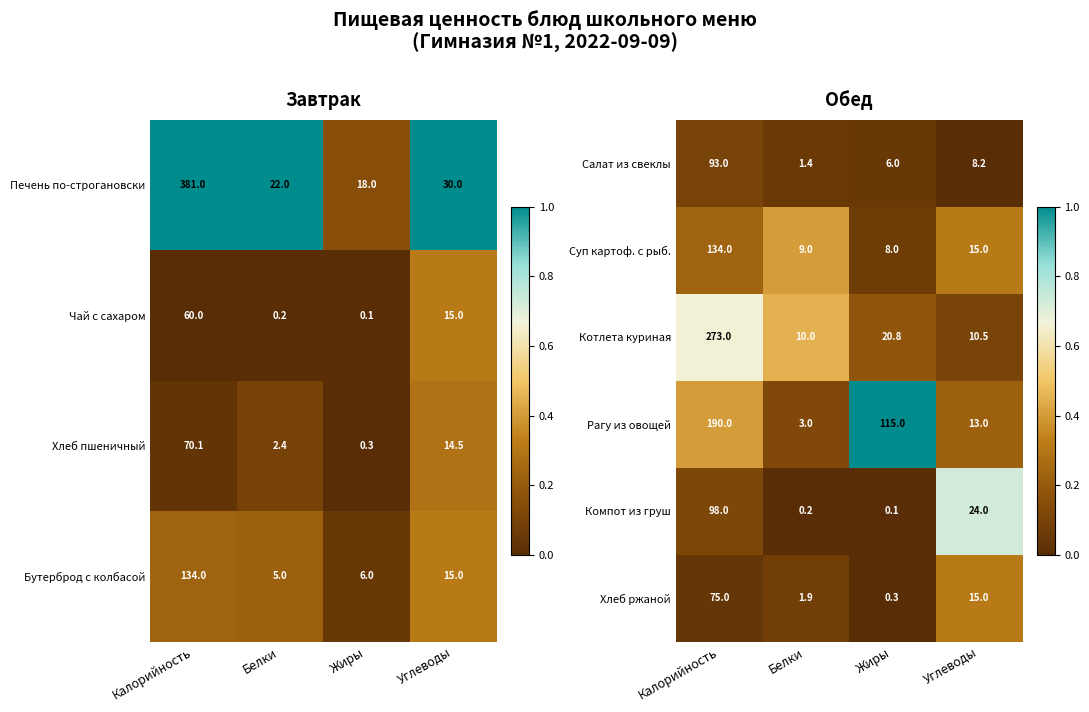

What is the lowest value of the Рагу из овощей series?

3.0